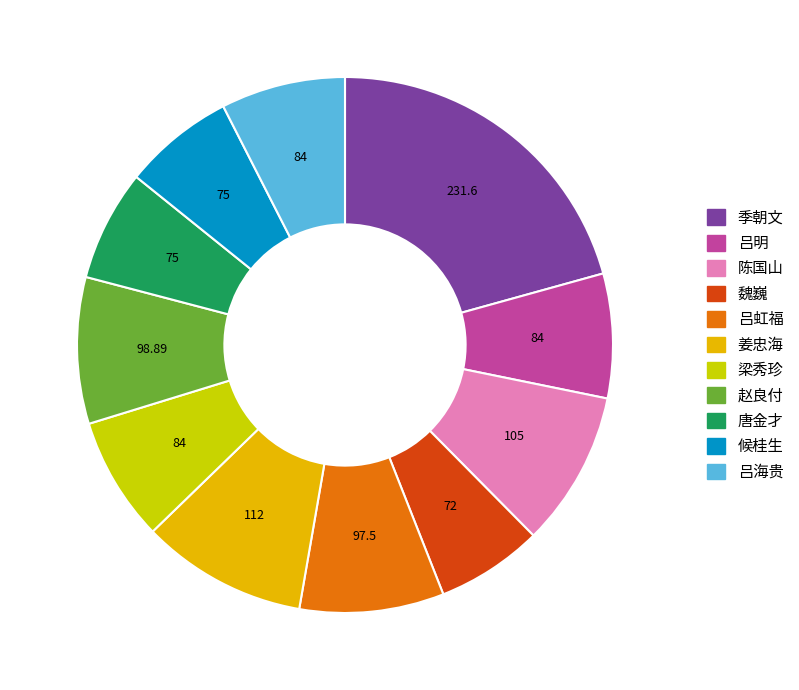

Approximately how many times larger is the value at 赵良付 compared to 姜忠海?

0.9